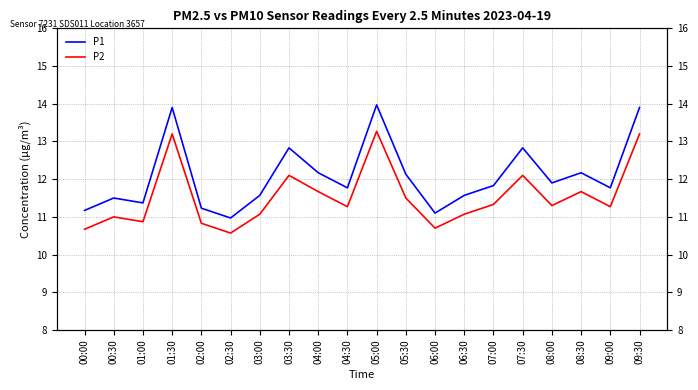

What is the difference between the maximum and minimum values in the P1 series?

3.0